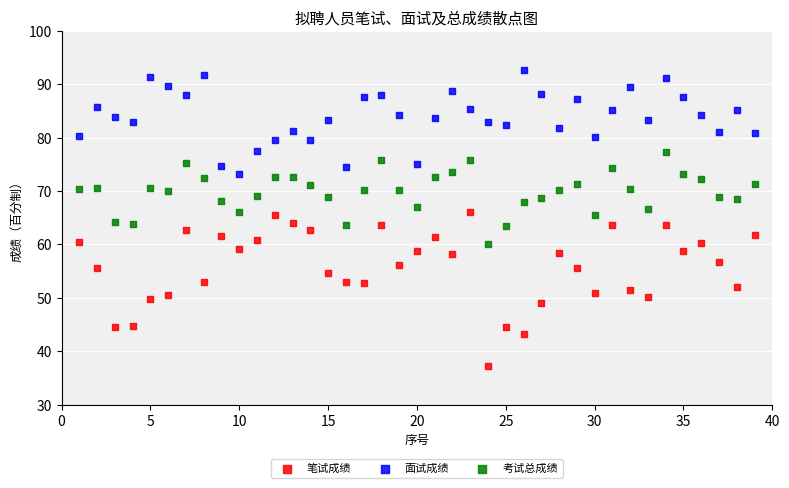

Which series contains the highest Y value?

面试成绩